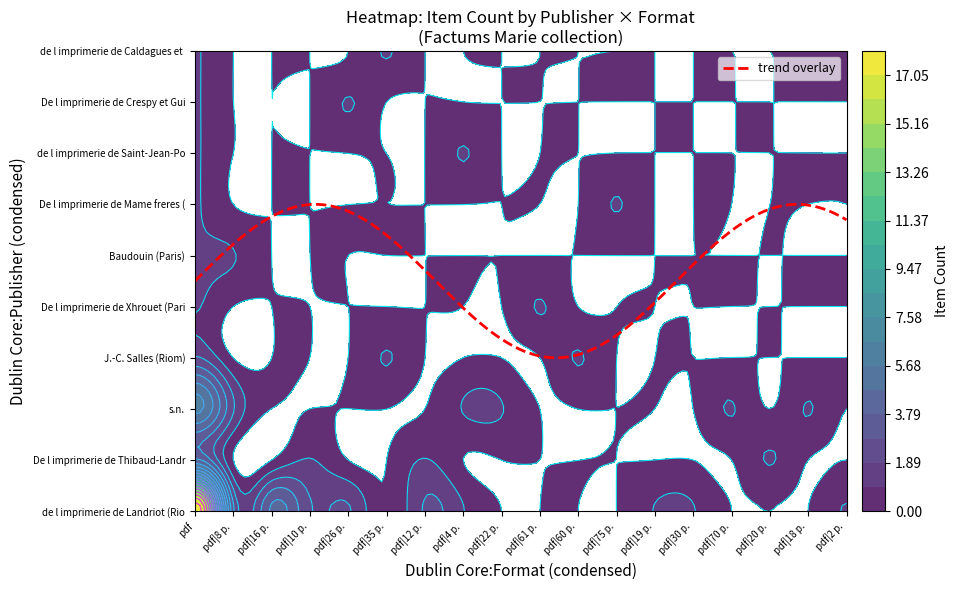

Rank the series at application/pdf|16 p. from highest to lowest value.

de l imprimerie de Landriot (Riom), De l imprimerie de Thibaud-Landriot (Riom), s.n., De l imprimerie de Mame freres (Paris), Baudouin (Paris), J.-C. Salles (Riom), De l imprimerie de Xhrouet (Paris), de l imprimerie de Saint-Jean-Porte-Lat..., De l imprimerie de Crespy et Guilhaume..., de l imprimerie de Caldagues et Pelliss...